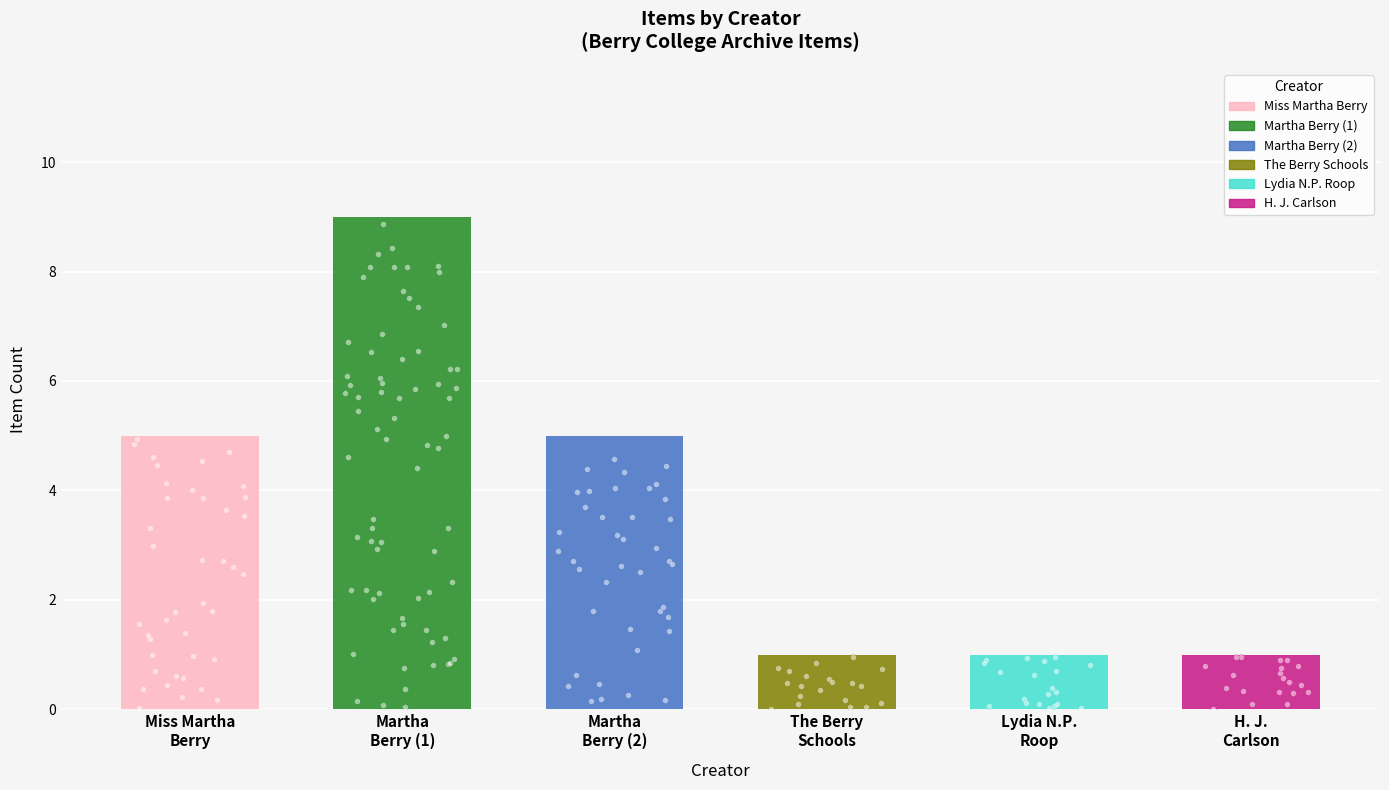

Between The Berry Schools and Miss Martha Berry, which is larger?

Miss Martha Berry